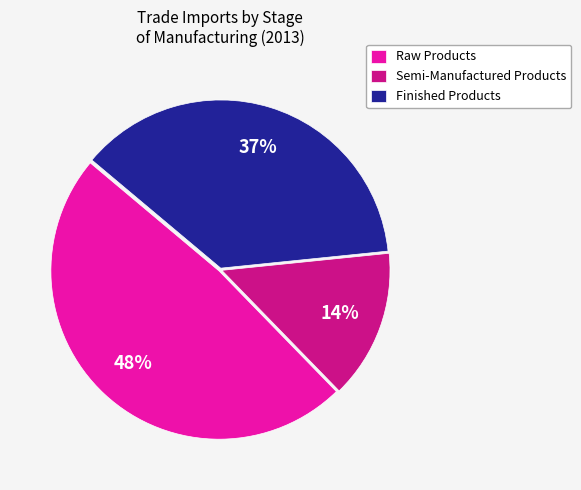

Is the sum of Semi-Manufactured Products and Raw Products greater than half?

Yes